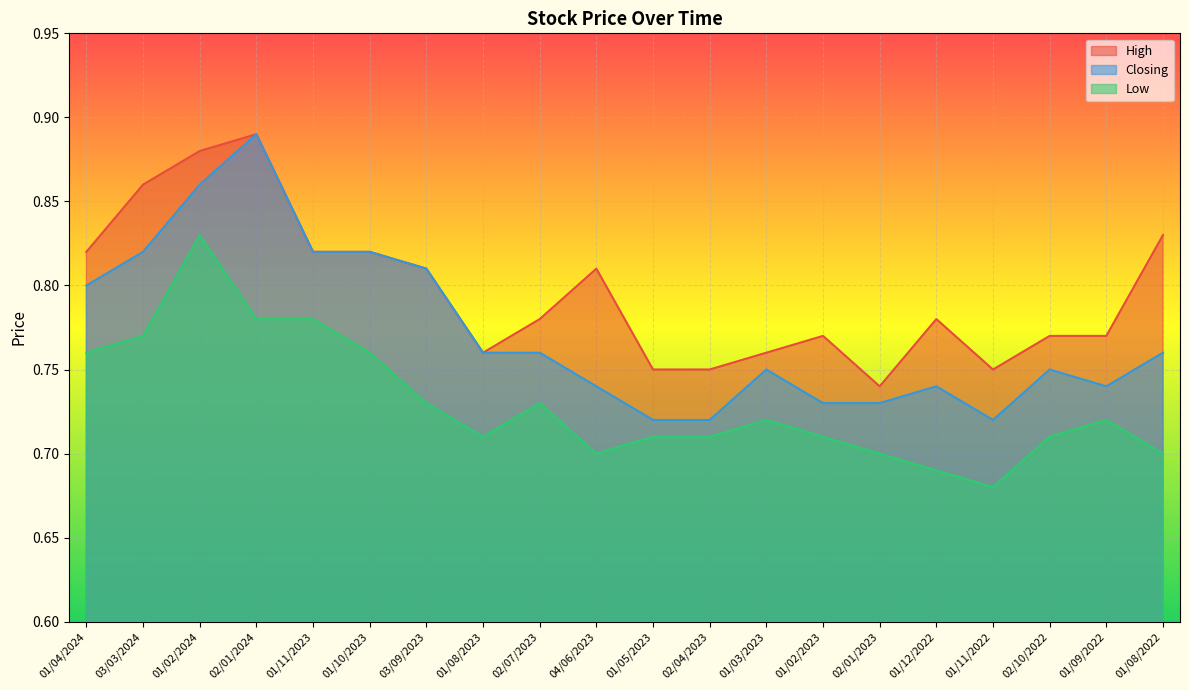

At which category is the sum across all series the highest?

01/02/2024